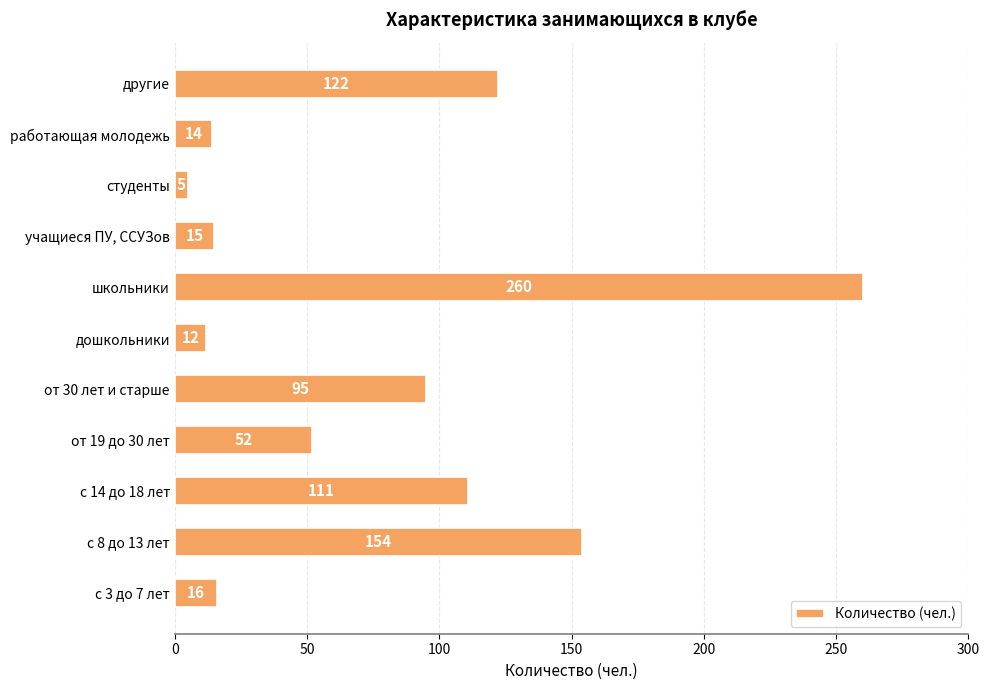

Reading top to bottom, what are all the values shown in this chart?

другие=122	работающая молодежь=14	студенты=5	учащиеся ПУ, ССУЗов=15	школьники=260	дошкольники=12	от 30 лет и старше=95	от 19 до 30 лет=52	с 14 до 18 лет=111	с 8 до 13 лет=154	с 3 до 7 лет=16